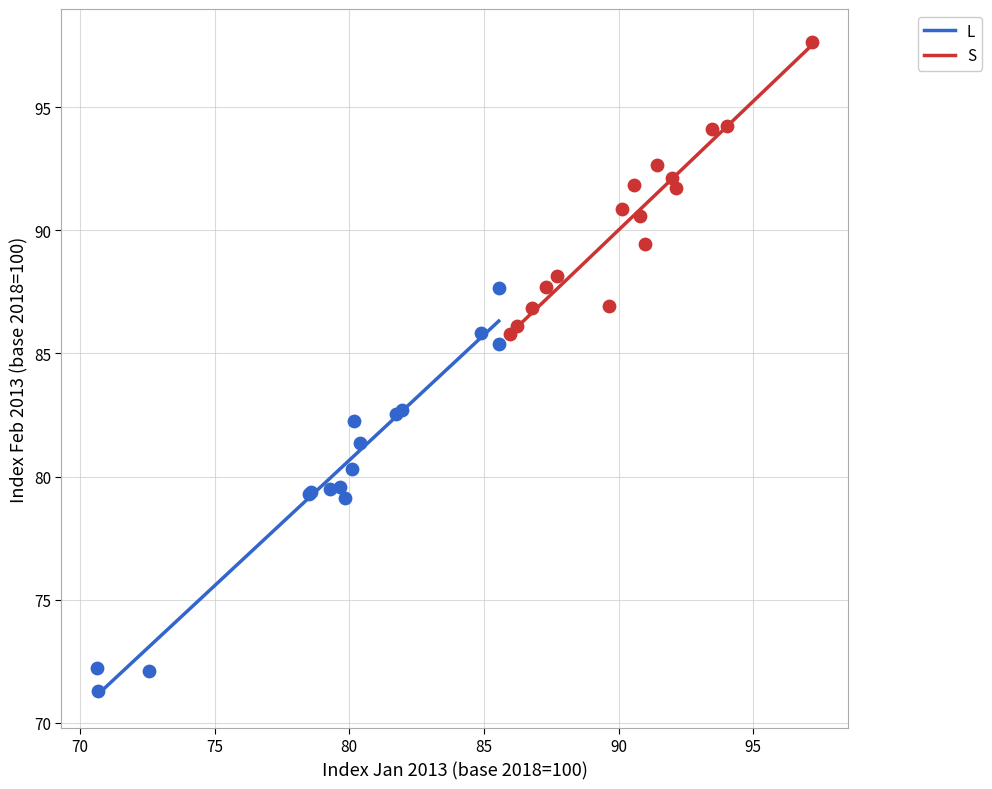

Which series contains the highest Y value?

S